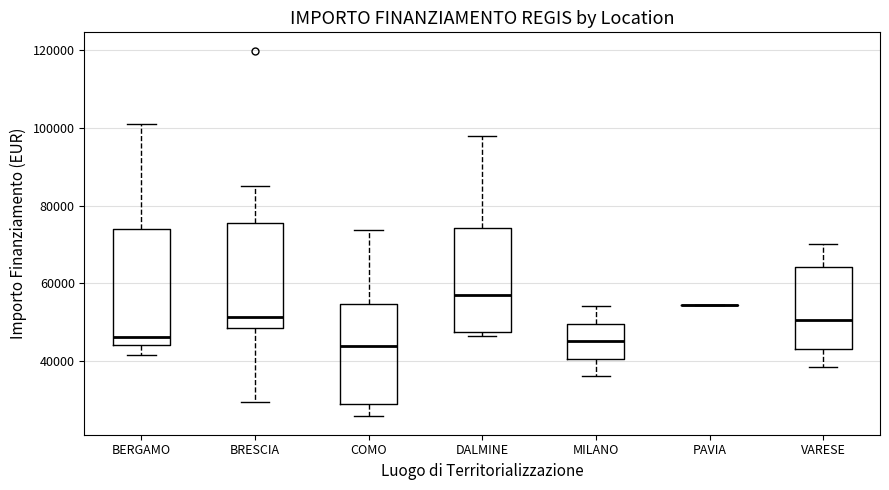

Where is the upper edge of the box for DALMINE on the y-axis? The values are not printed on the chart, so give them approximately, as read against the axis.

74000